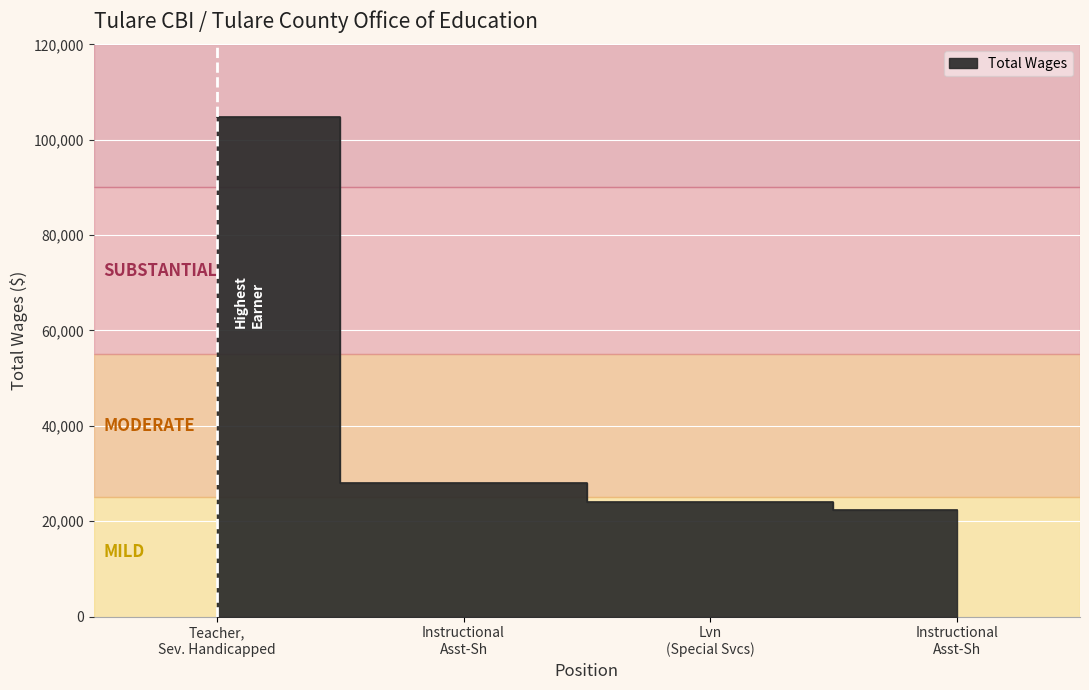

What value does the data have at Instructional Asst-Sh, to the nearest 10?

28060